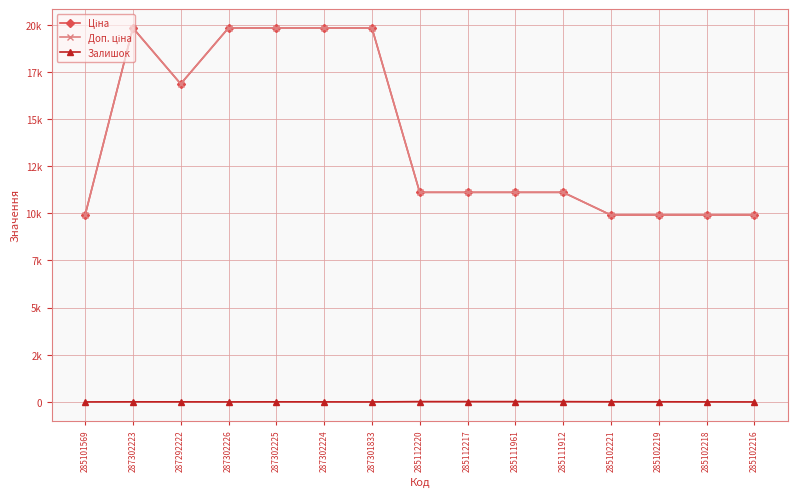

Does the chart have visible grid lines?

Yes